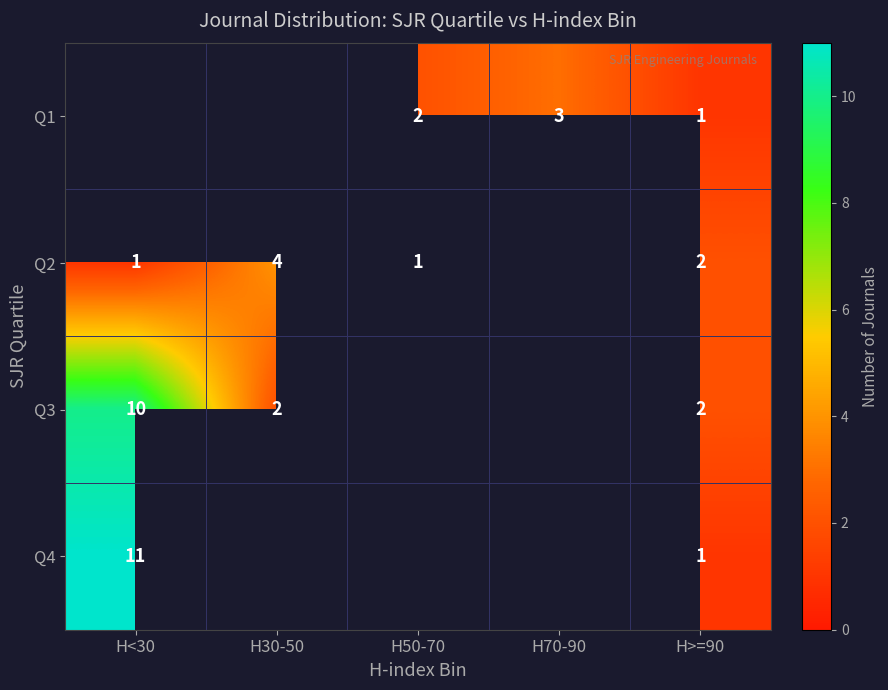

At which category is the sum across all series the highest?

H>=90